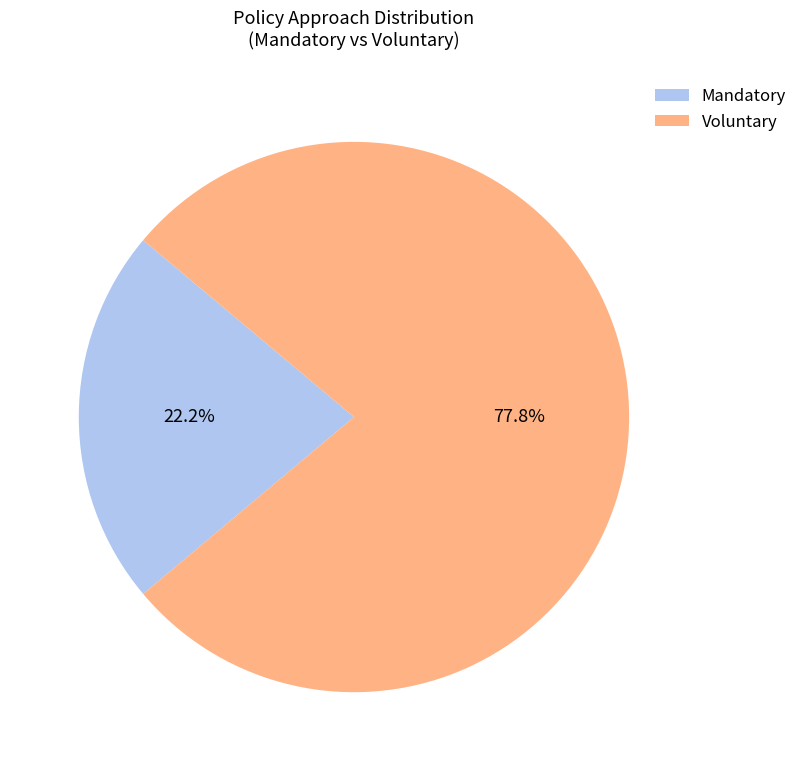

What is the smallest slice in the pie chart?

Mandatory